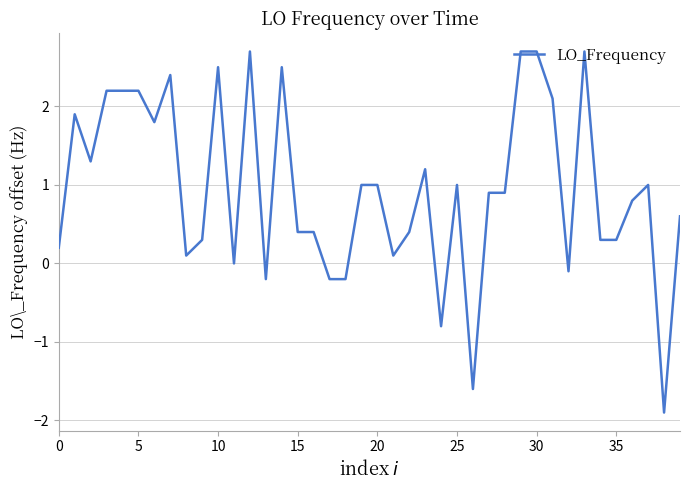

What is the difference between the maximum and minimum values?

4.6